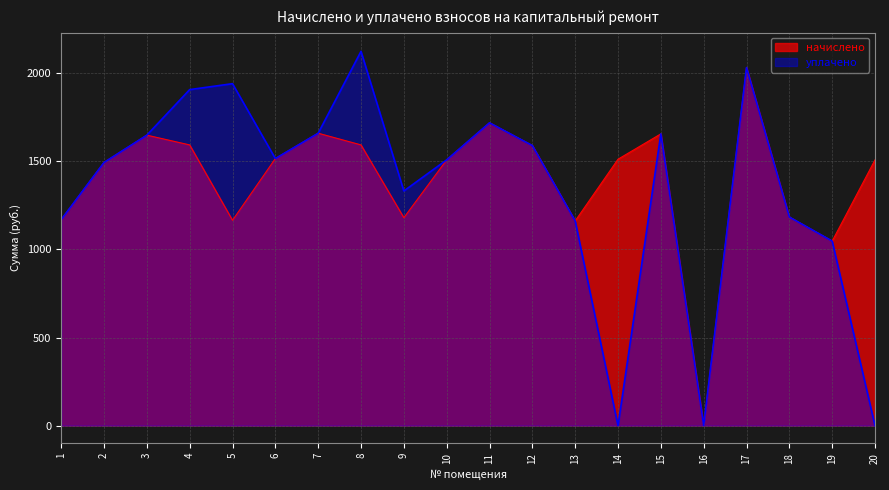

What is the spread (max minus min) of values at 4?

313.8